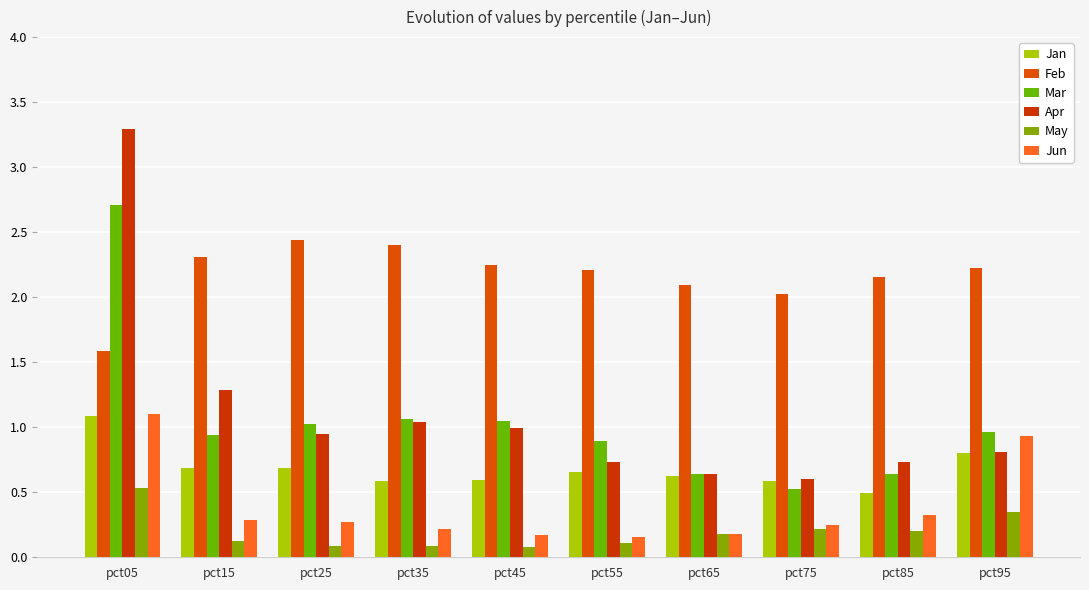

How many categories are shown in the chart?

10